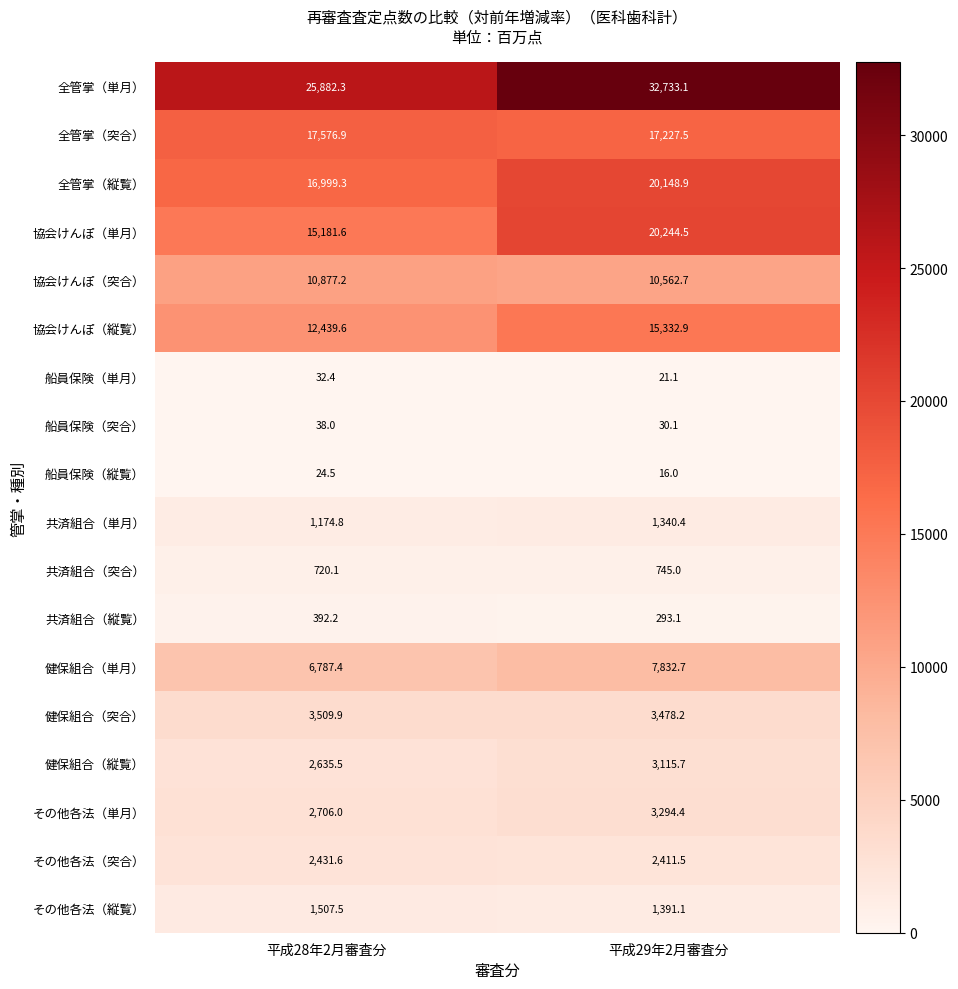

How many values in the 全管掌（突合） series are below 17576?

1